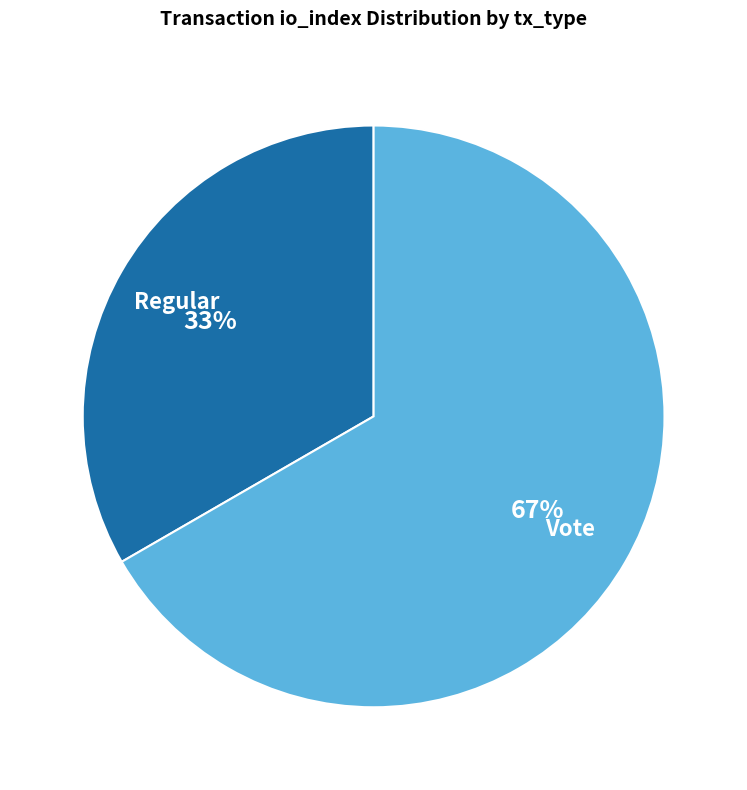

Which slice is the largest?

Vote